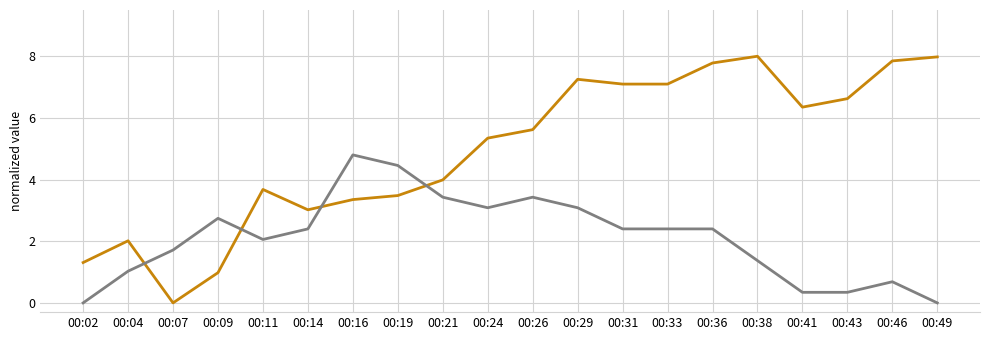

What is the total value across all series at 00:02?

1.3